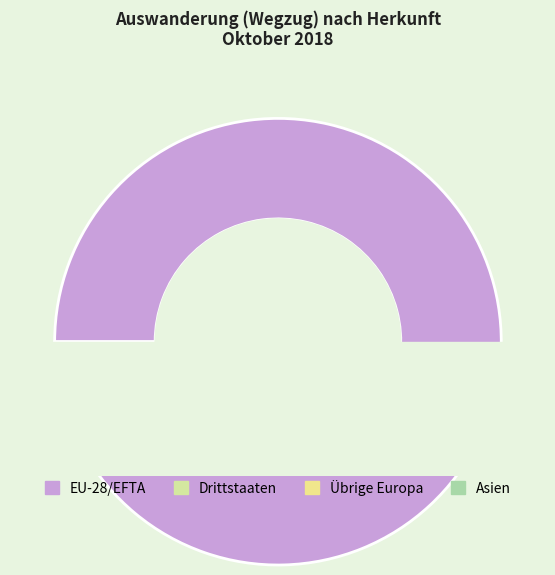

What percentage is the Asien slice, to the nearest percent?

1%